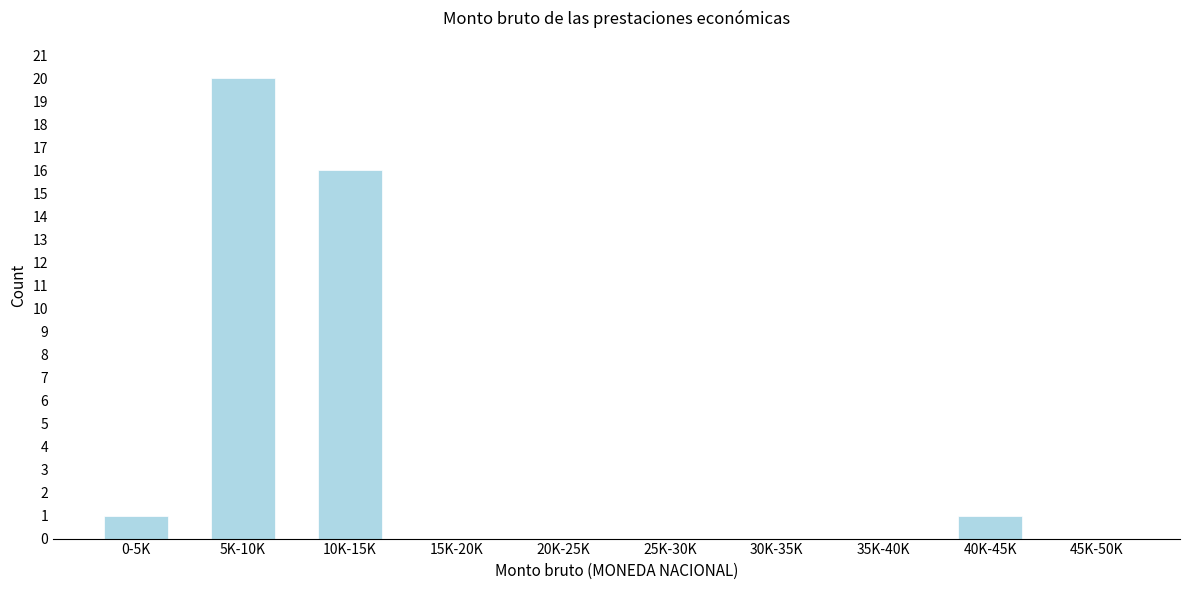

Reading right to left, extract all data points from this chart.

45K-50K=0	40K-45K=1	35K-40K=0	30K-35K=0	25K-30K=0	20K-25K=0	15K-20K=0	10K-15K=16	5K-10K=20	0-5K=1